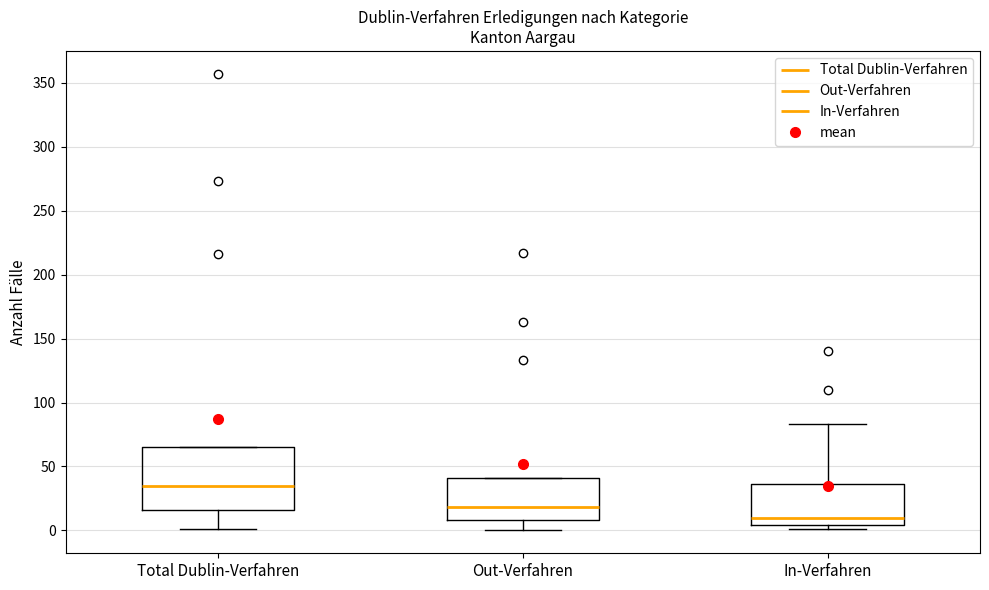

Reading left to right, transcribe this box plot: for each box, give where its median line is, the range the box spans, and where its two whiskers end, as read against the y-axis. The values are not printed on the chart, so give them approximately, as read against the axis.

Total Dublin-Verfahren: median 35, box 15 to 65, whiskers 0 to 65
Out-Verfahren: median 20, box 10 to 40, whiskers 0 to 40
In-Verfahren: median 10, box 5 to 35, whiskers 0 to 85